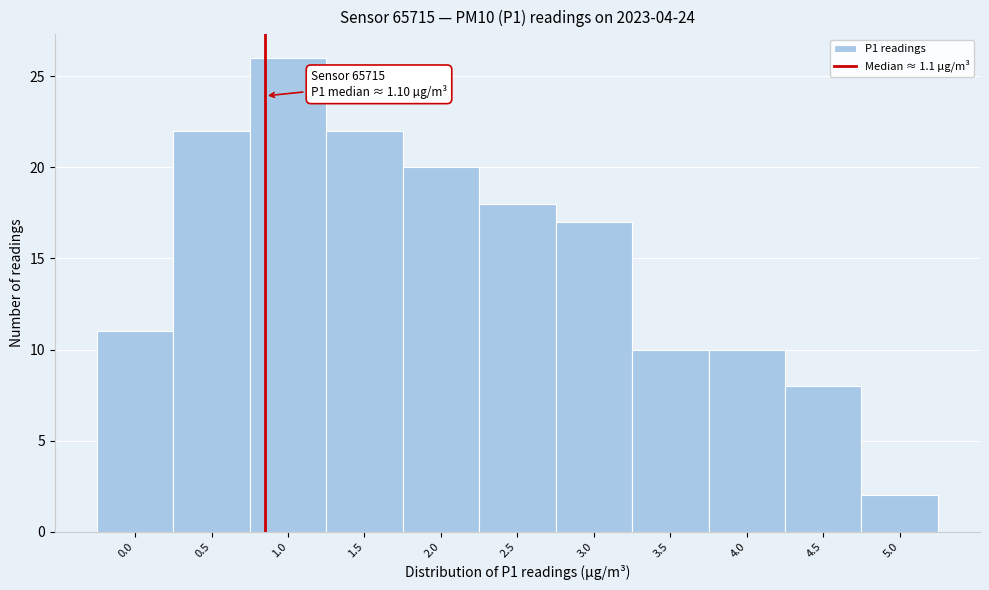

Reading right to left, extract all data points from this chart.

2	8	10	10	17	18	20	22	26	22	11